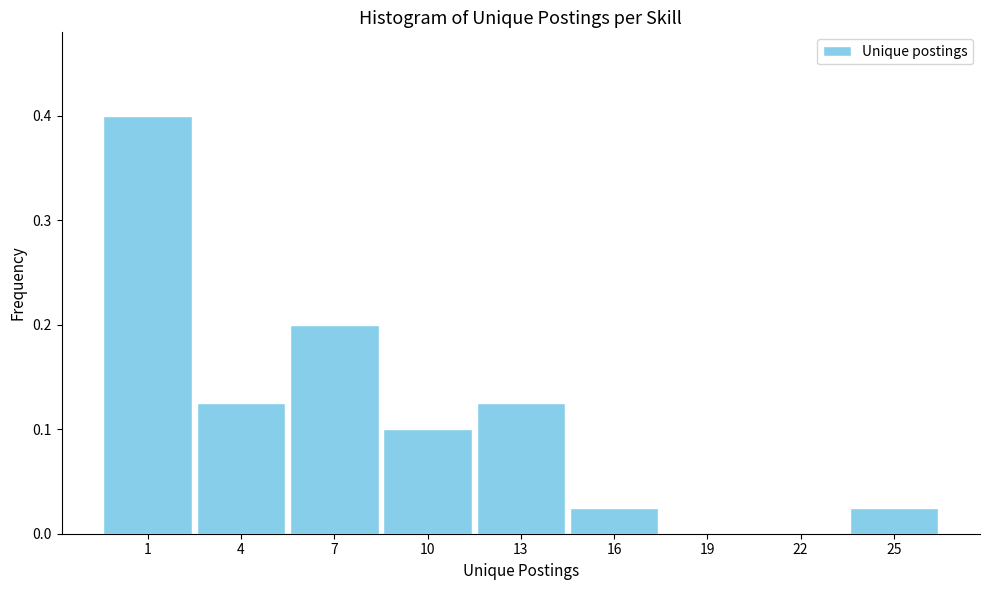

What is the maximum value shown in the chart?

0.4